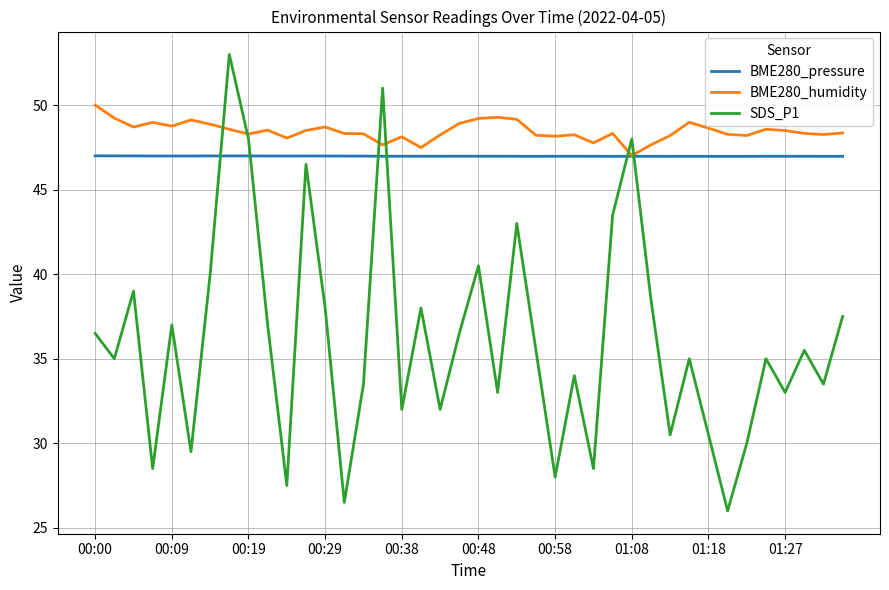

What is the lowest value of the SDS_P1 series?

26.0